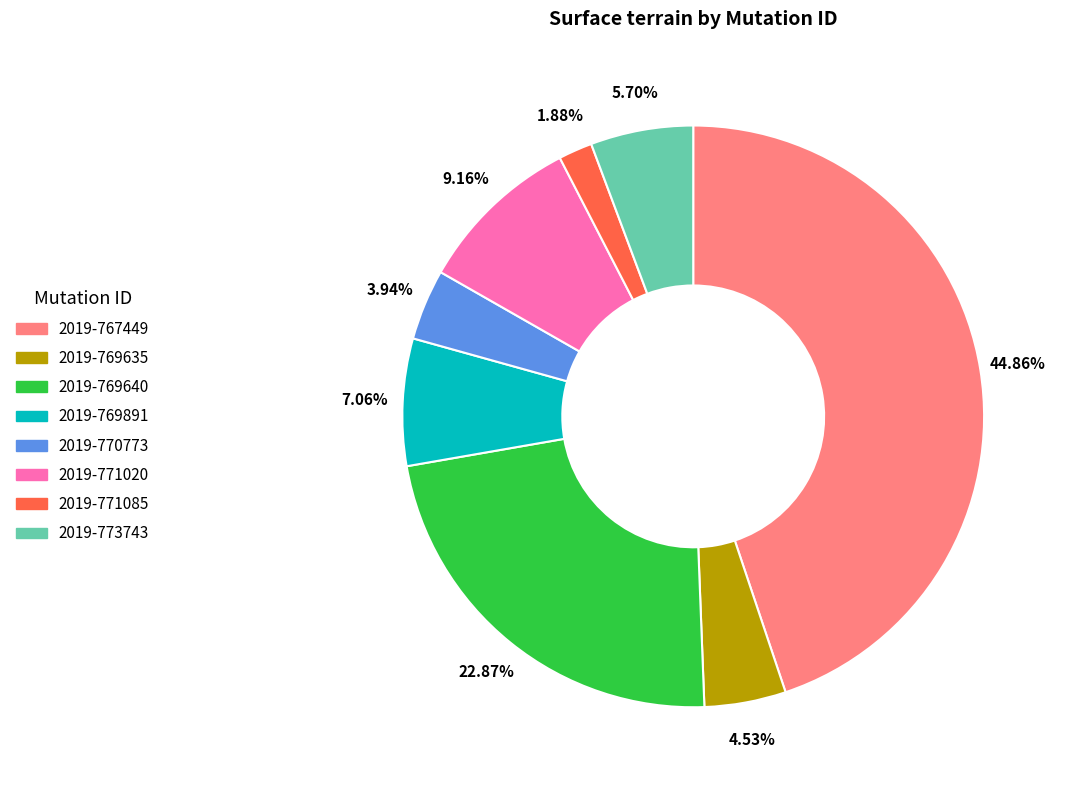

What is the smallest slice in the pie chart?

2019-771085